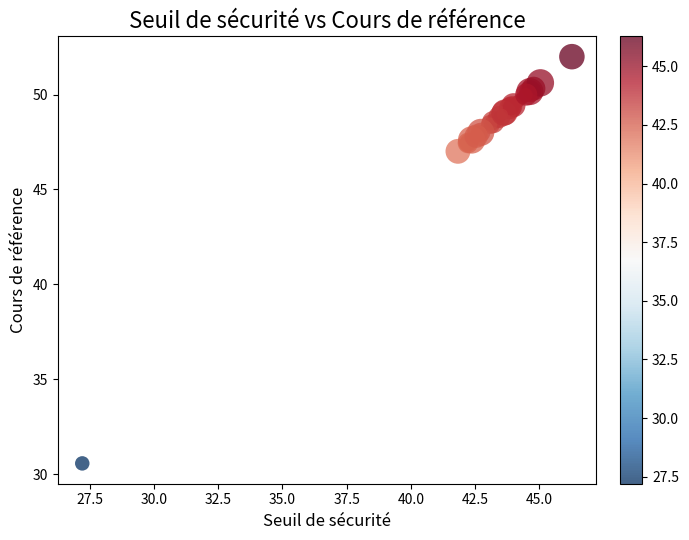

What Y value in the scatter plot is closest to 41?

47.0